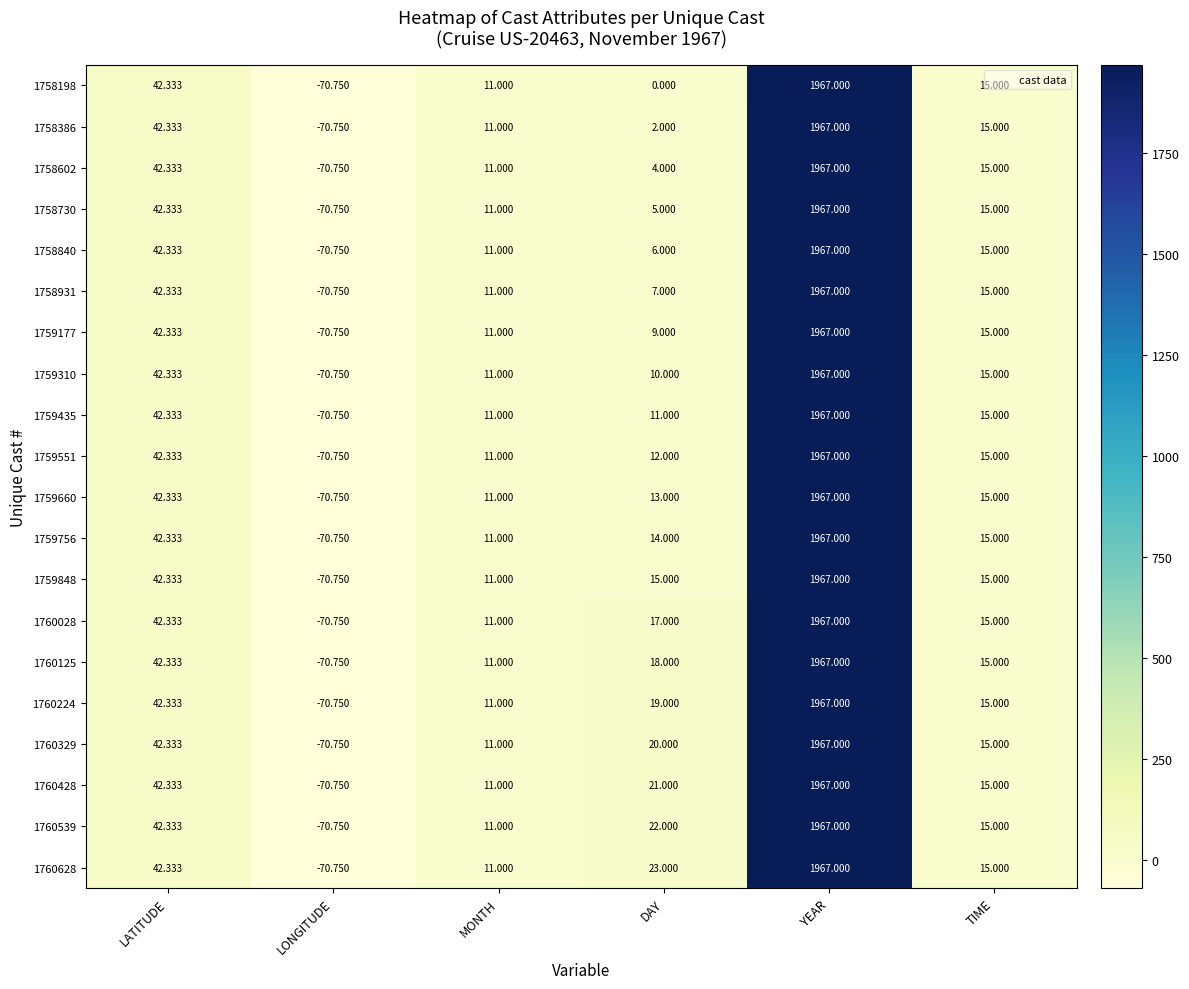

How many data points does each series have?

6